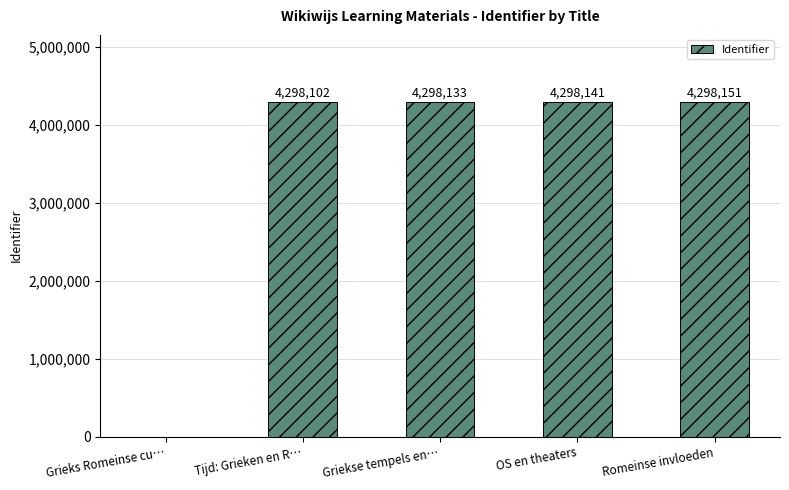

Reading left to right, extract all data points from this chart.

0	4298102	4298133	4298141	4298151